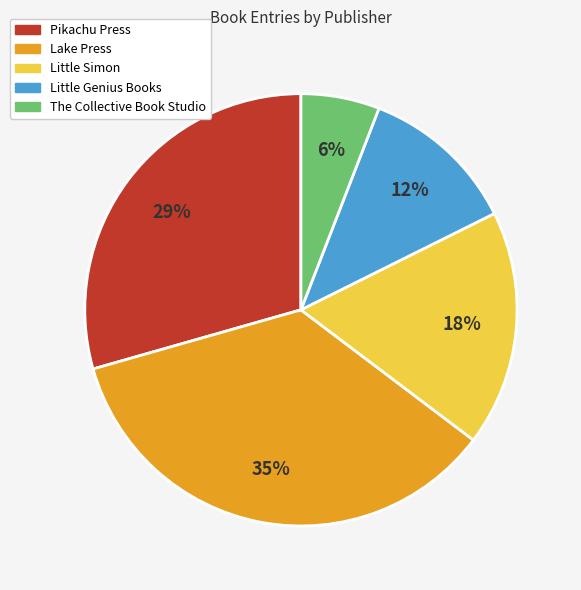

To the nearest percent, what percentage of the pie is Little Simon?

18%